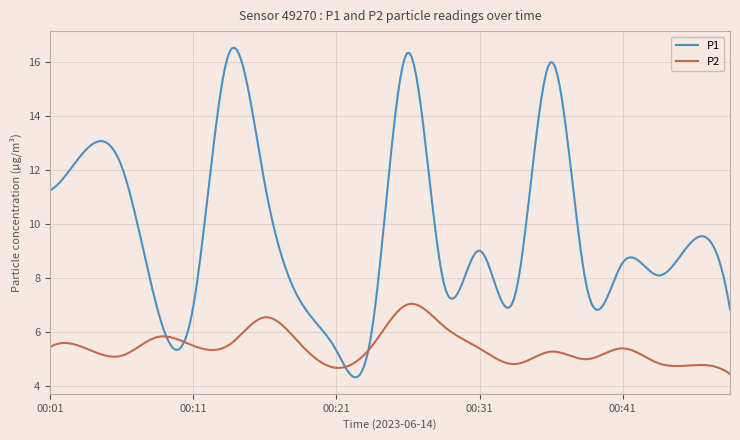

Rank the series by their maximum value, from highest to lowest.

P1, P2